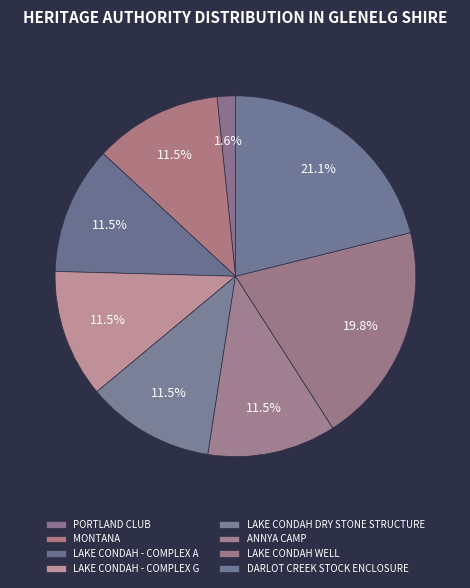

To the nearest percent, what portion does MONTANA represent?

11%